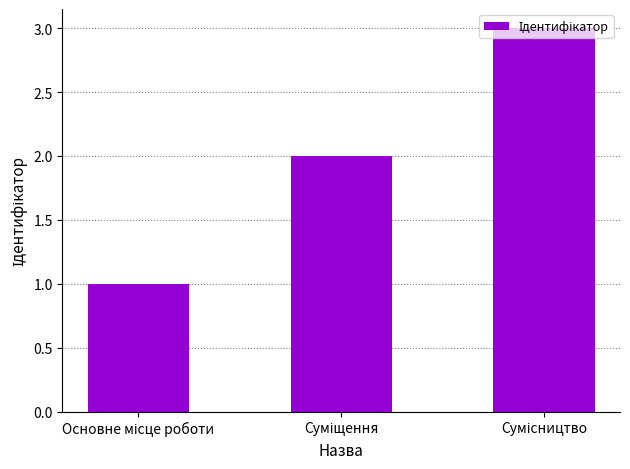

How many categories are shown in the chart?

3